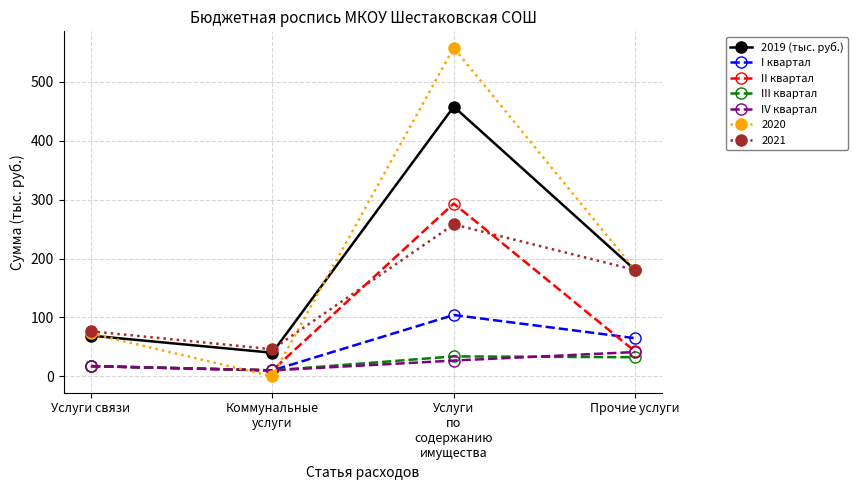

At which label does IV квартал first exceed 26?

Услуги
по
содержанию
имущества